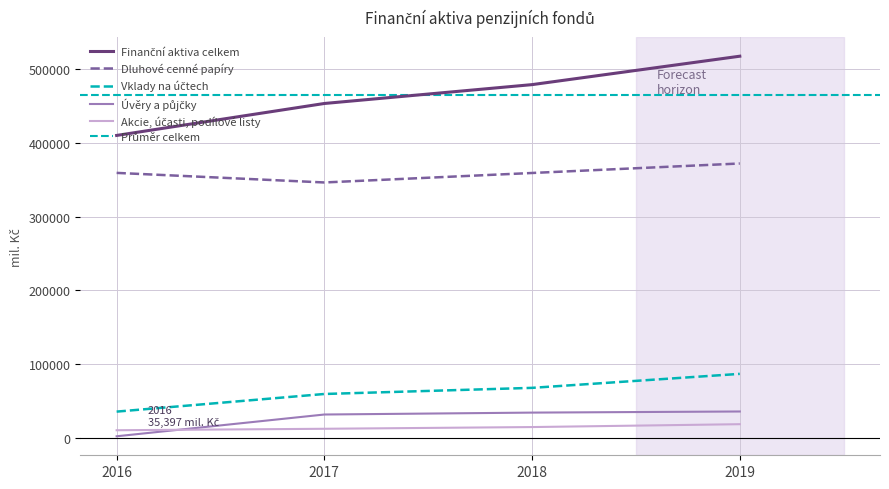

What is the highest value of the Akcie, účasti, podílové listy series?

18336